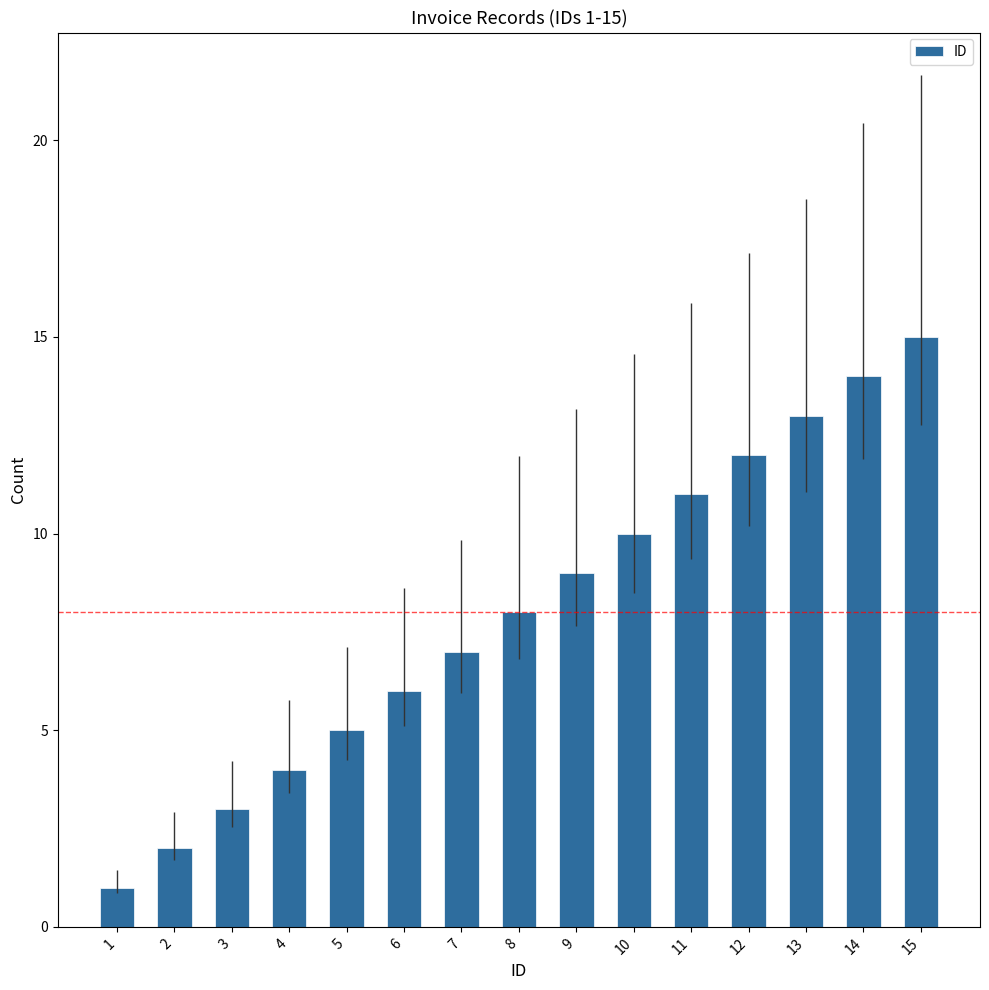

Rank the categories by value from lowest to highest.

1, 2, 3, 4, 5, 6, 7, 8, 9, 10, 11, 12, 13, 14, 15